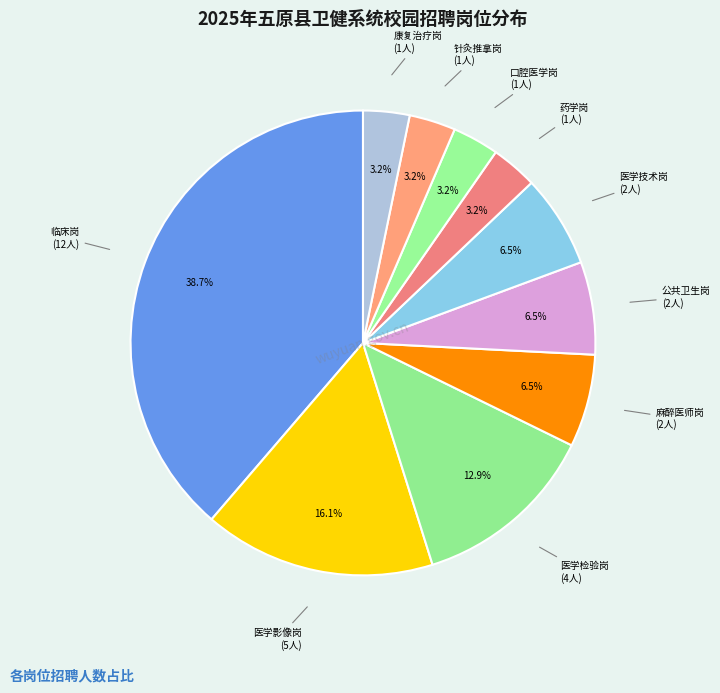

Count the number of slices in the pie.

10